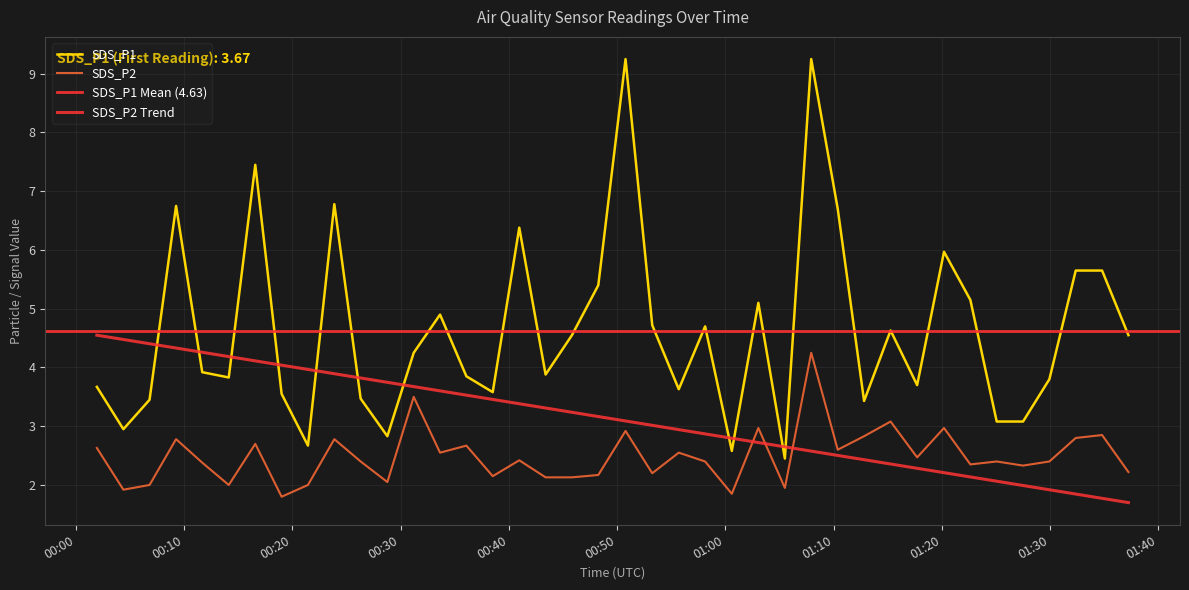

What is the approximate value of SDS_P1 at 2022/05/02 00:11:41?

3.9